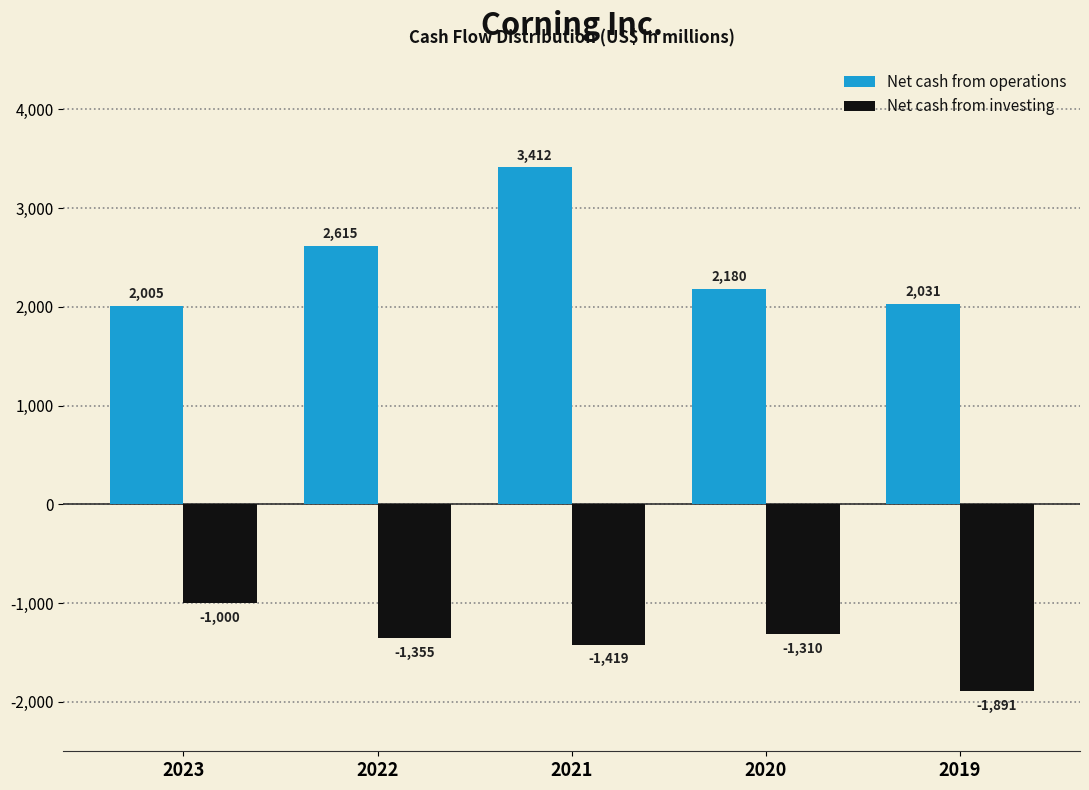

Reading left to right, transcribe all the data shown in this chart.

Net cash from operations: 2005	2615	3412	2180	2031
Net cash from investing: -1000	-1355	-1419	-1310	-1891